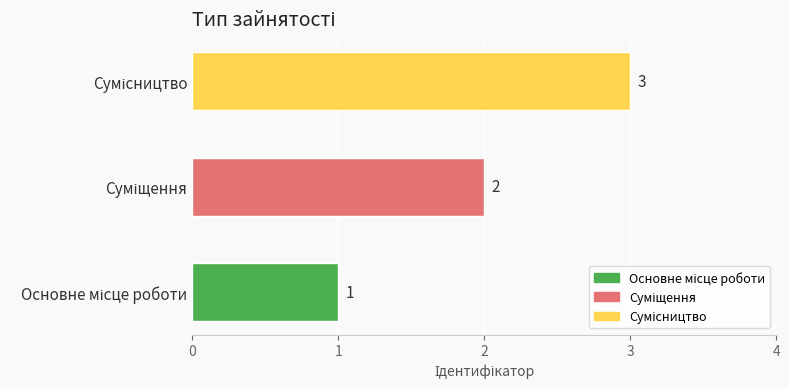

What is the difference between the second highest and minimum values?

1